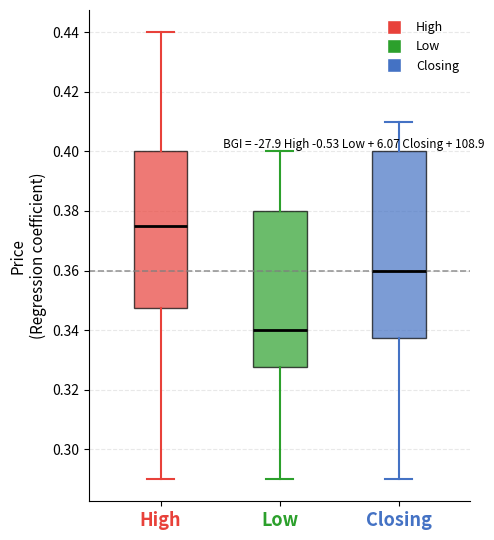

Where is the upper edge of the box for High on the y-axis? The values are not printed on the chart, so give them approximately, as read against the axis.

0.400